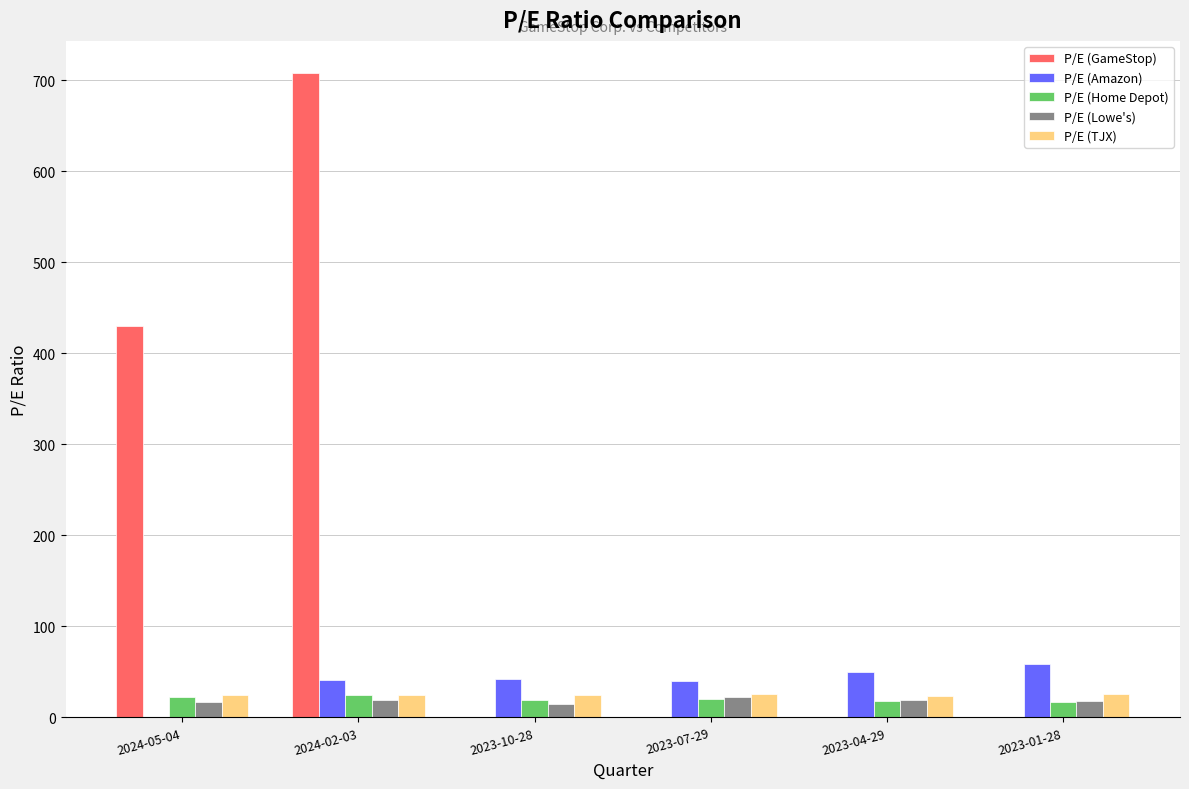

At which category does the chart reach its peak across all series?

2024-02-03